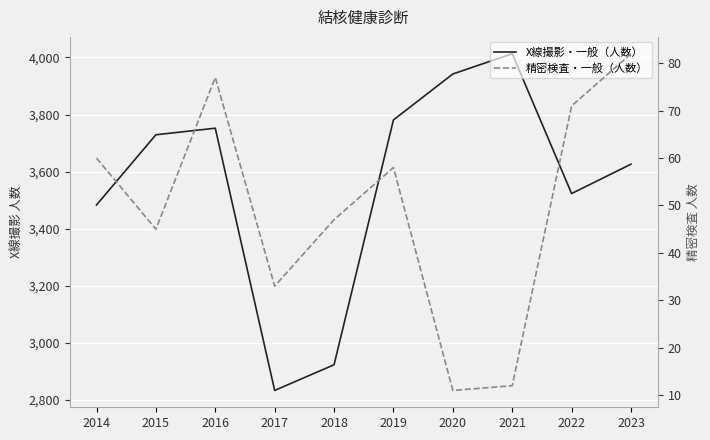

What are all the series names shown in the legend?

X線撮影・一般（人数）, 精密検査・一般（人数）